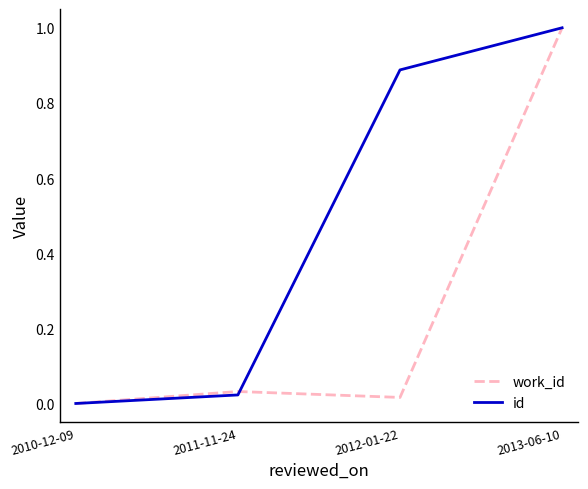

What position from the left is 2013-06-10?

4